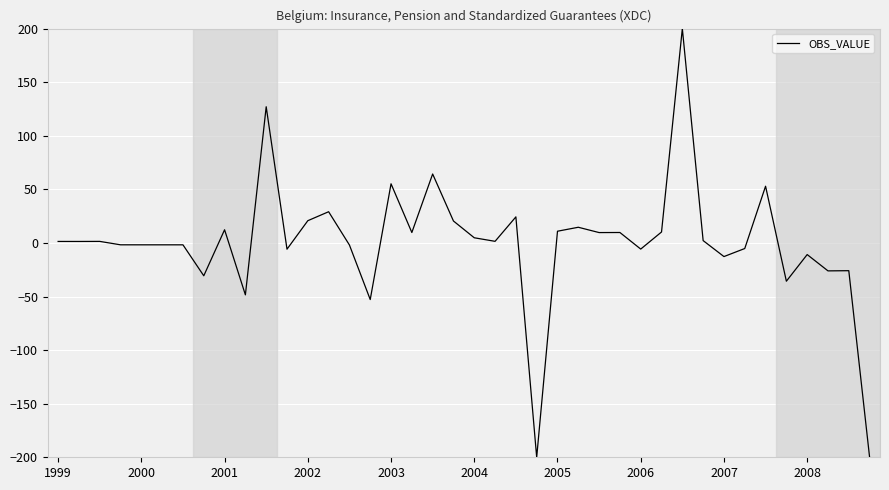

What is the greatest value displayed?

200.0